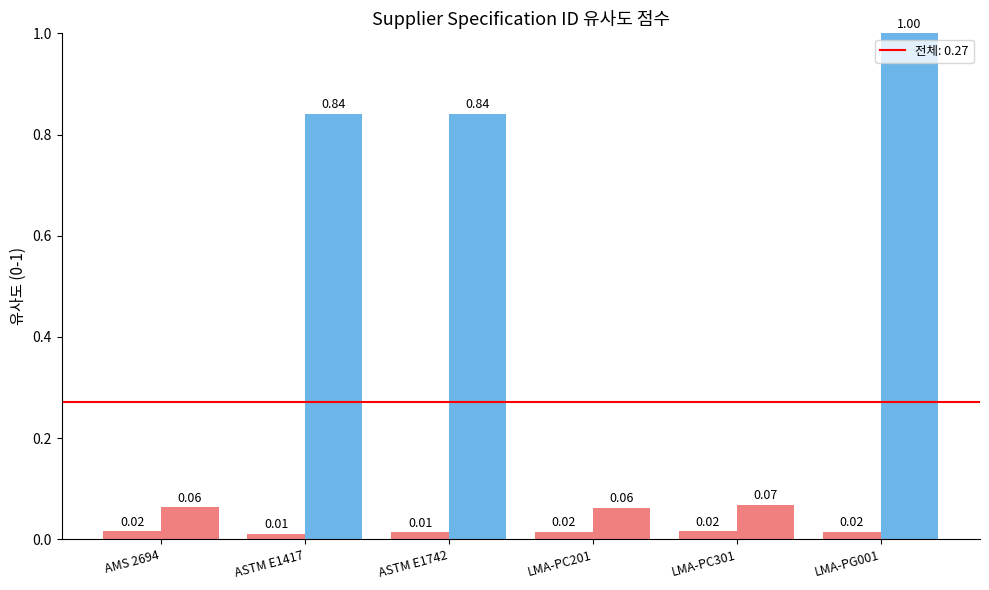

Is it true that SpecificationId equals 0.0 at ASTM E1742?

True